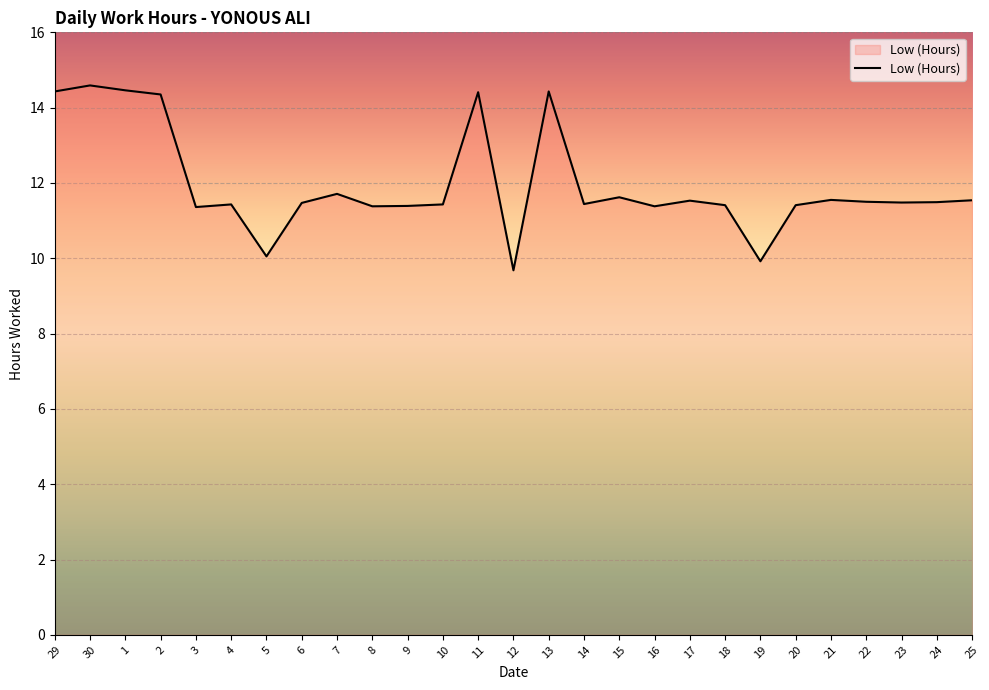

How many values exceed 11?

24